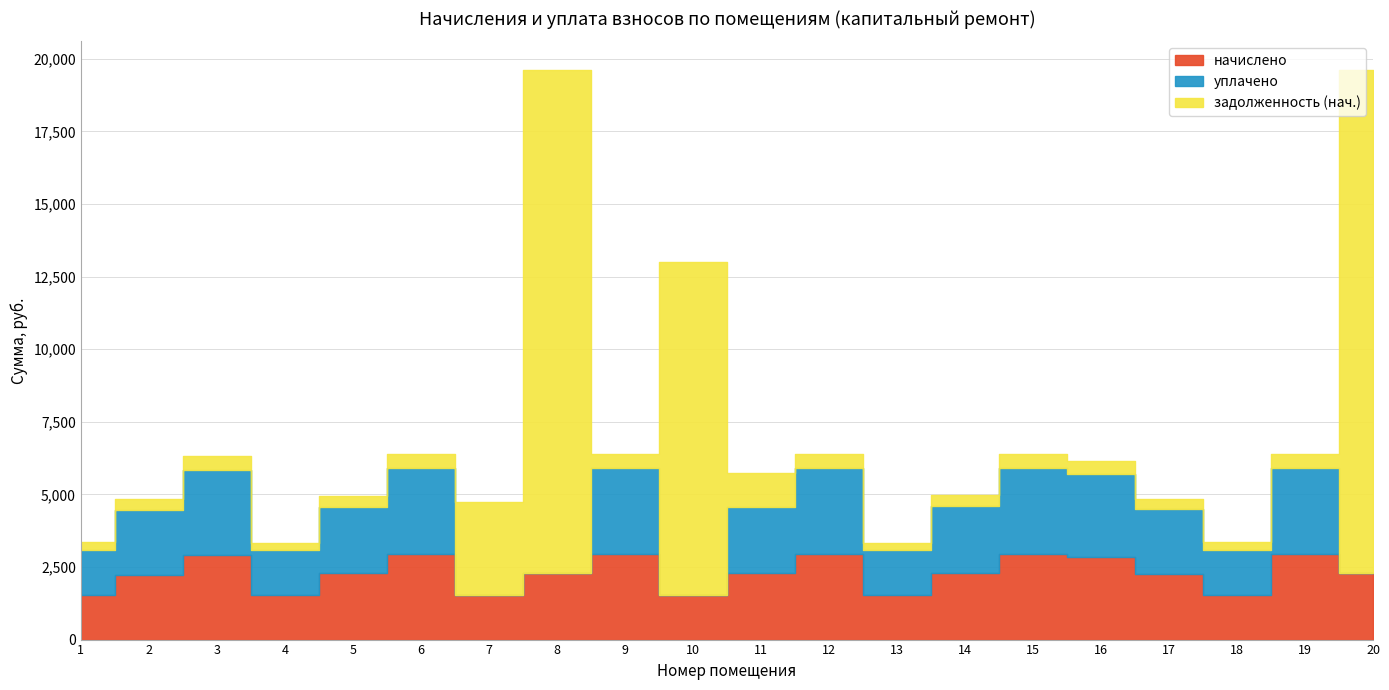

The начислено series shows 3747.8 at 16. True or false?

False